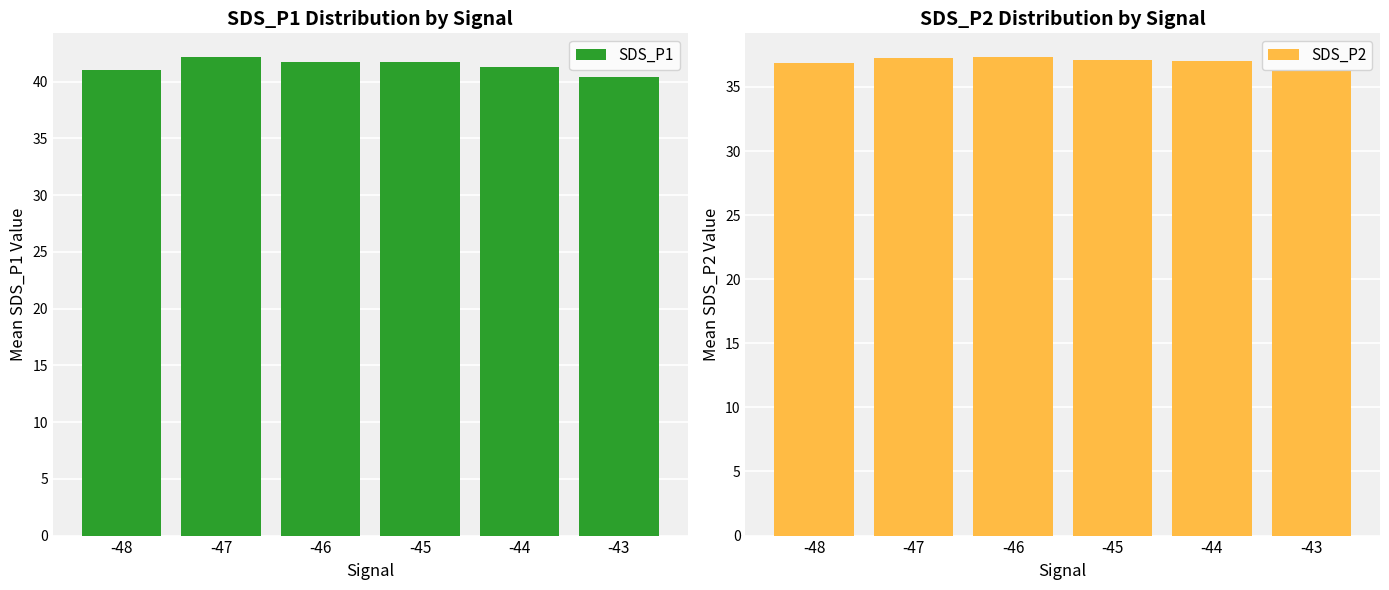

At how many categories does at least one series exceed 41?

5